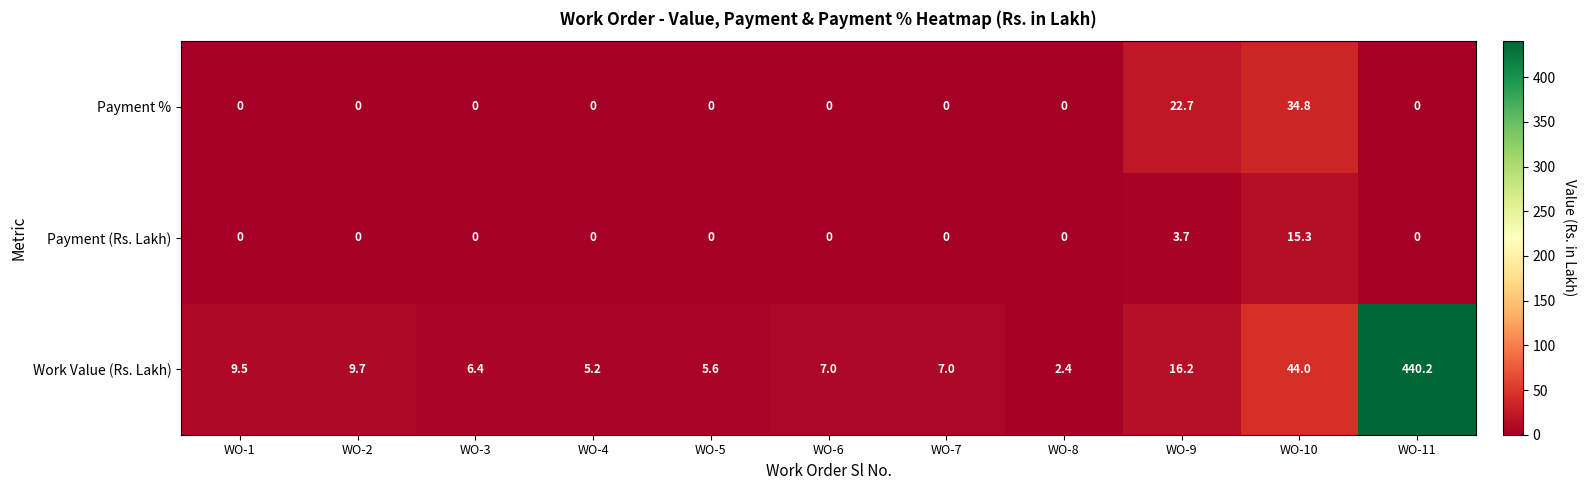

At which label is Work Value (Rs. Lakh) closest to 221?

WO-10